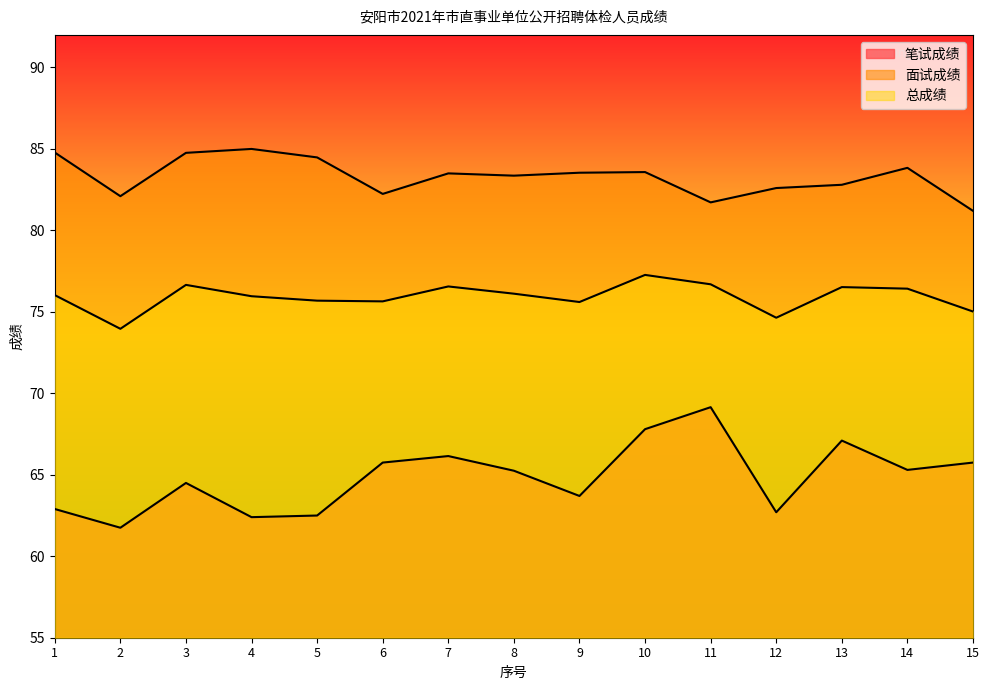

Reading right to left, what are all the values shown in this chart?

笔试成绩: 65.8	65.3	67.1	62.7	69.2	67.8	63.7	65.2	66.2	65.8	62.5	62.4	64.5	61.8	62.9
面试成绩: 81.2	83.8	82.8	82.6	81.7	83.6	83.5	83.4	83.5	82.2	84.5	85.0	84.8	82.1	84.8
总成绩: 75.0	76.4	76.5	74.6	76.7	77.3	75.6	76.1	76.6	75.6	75.7	76.0	76.7	74.0	76.0